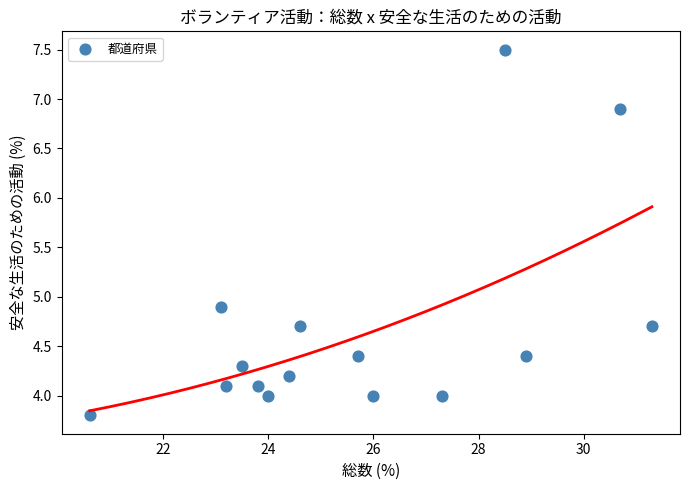

What is the range of X values (max minus min)?

10.7